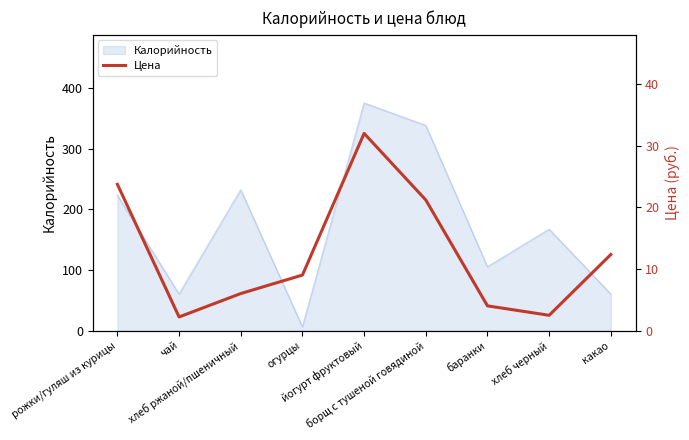

The value at йогурт фруктовый is 32.0. True or false?

True